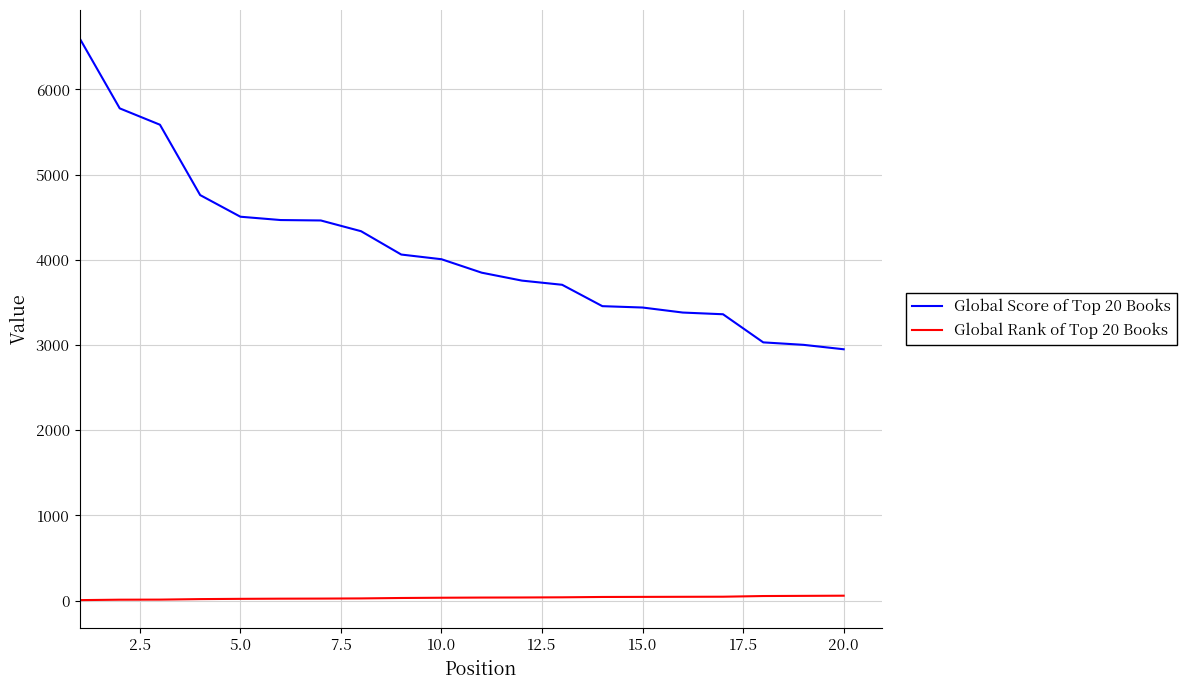

List the series in order of their peak value, lowest first.

Global Rank of Top 20 Books, Global Score of Top 20 Books